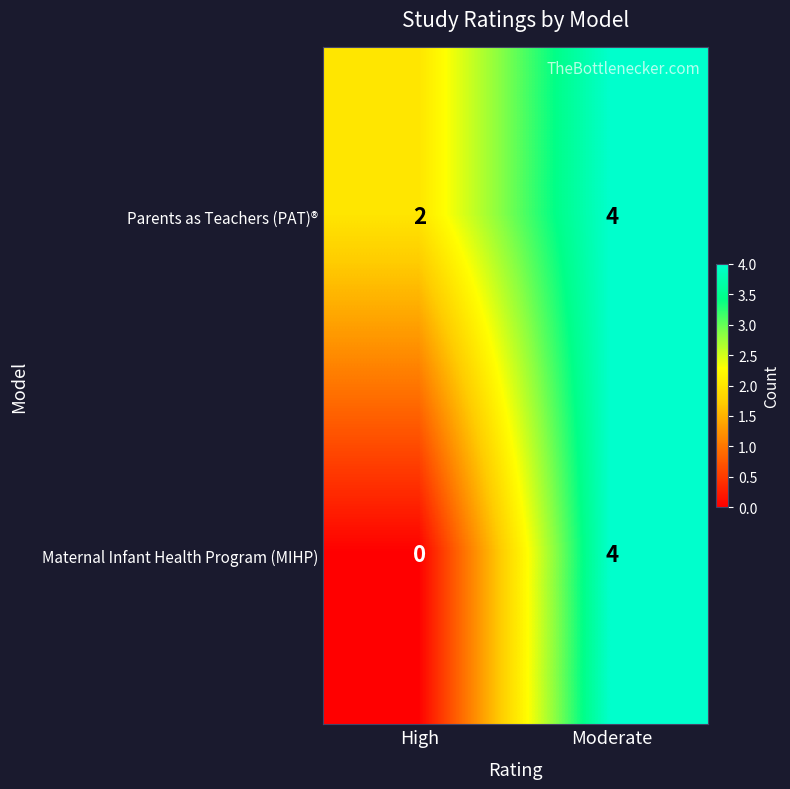

What is the average value of the Parents as Teachers (PAT)® series?

3